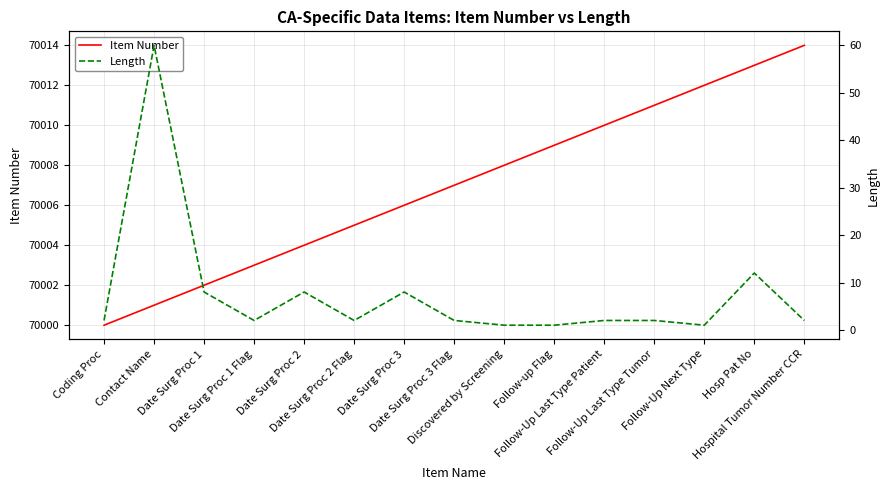

True or false: Length and Item Number intersect in this chart.

False